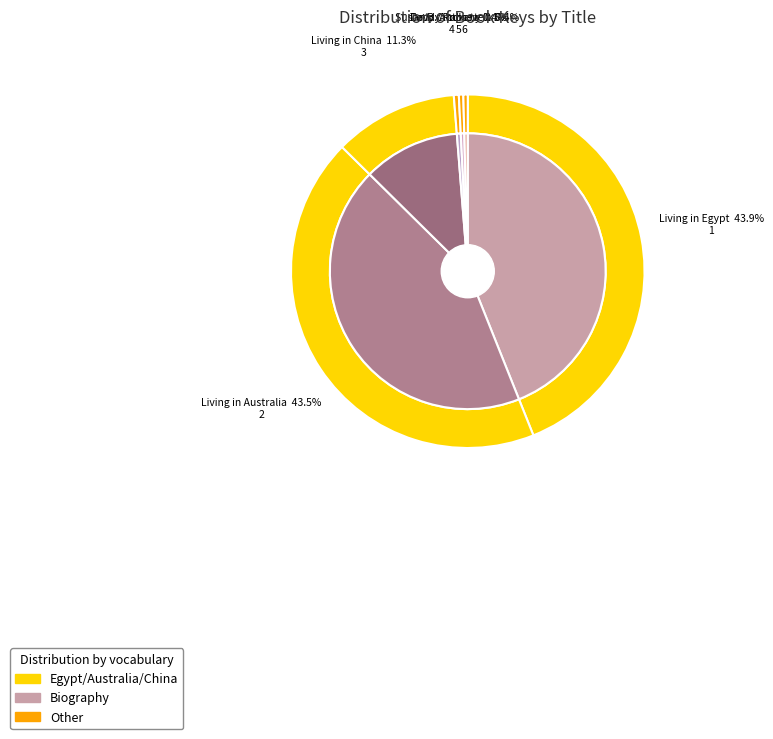

Is there any slice that represents more than half of the pie?

No